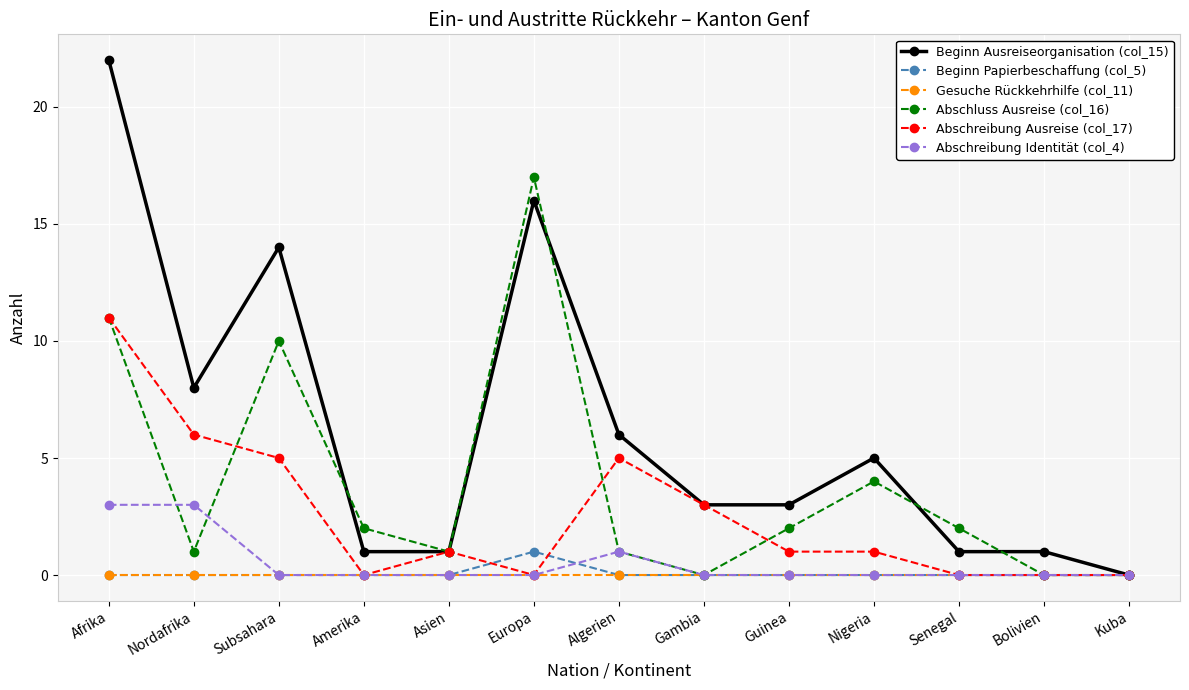

True or false: Abschluss Ausreise (col_16) has a value of 1 at Asien.

True